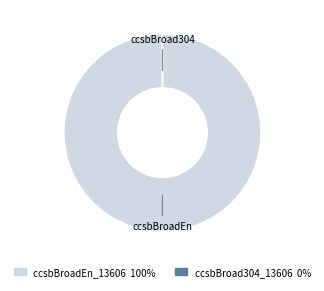

Is there a majority slice in this chart?

Yes